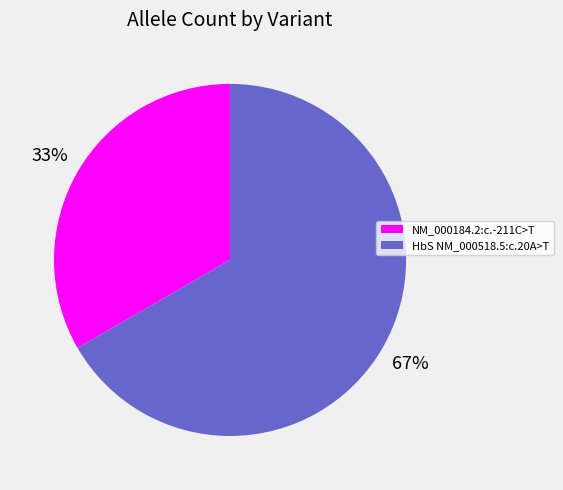

To the nearest percent, what is the average slice percentage?

50%